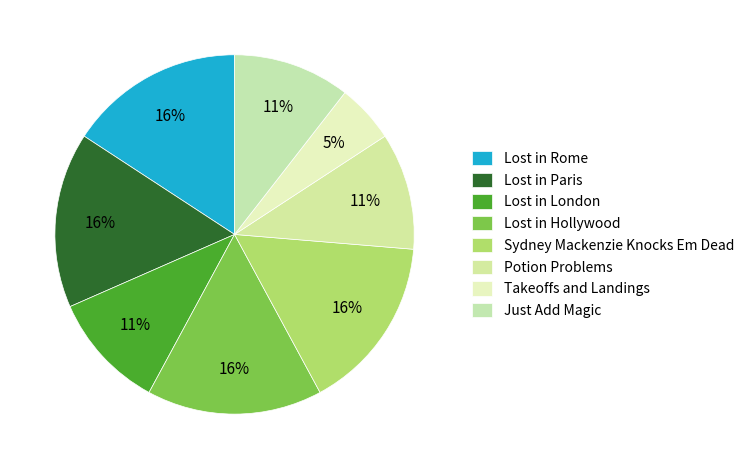

Between Takeoffs and Landings and Lost in Paris, which is larger?

Lost in Paris